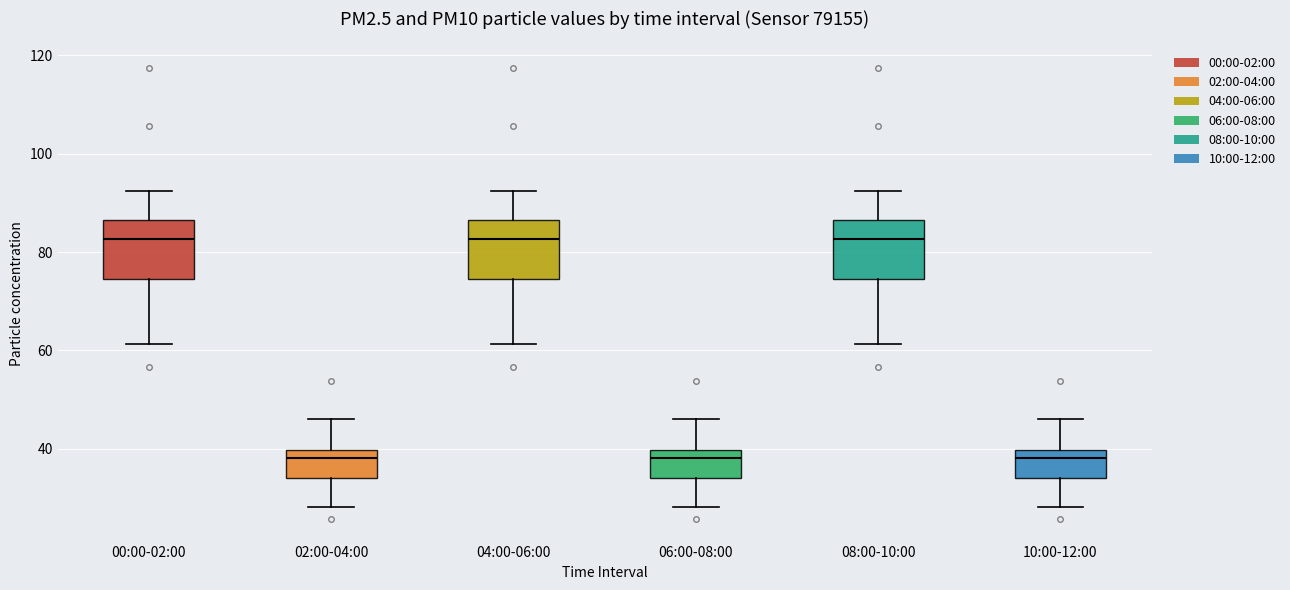

Where does the lower whisker of the box for 08:00-10:00 end on the y-axis? The values are not printed on the chart, so give them approximately, as read against the axis.

62